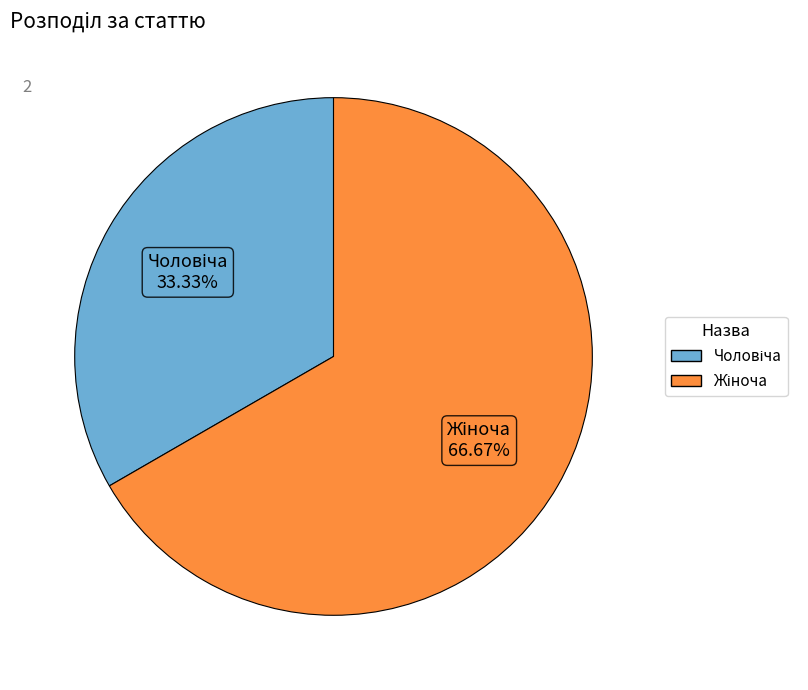

Is there a majority slice in this chart?

Yes